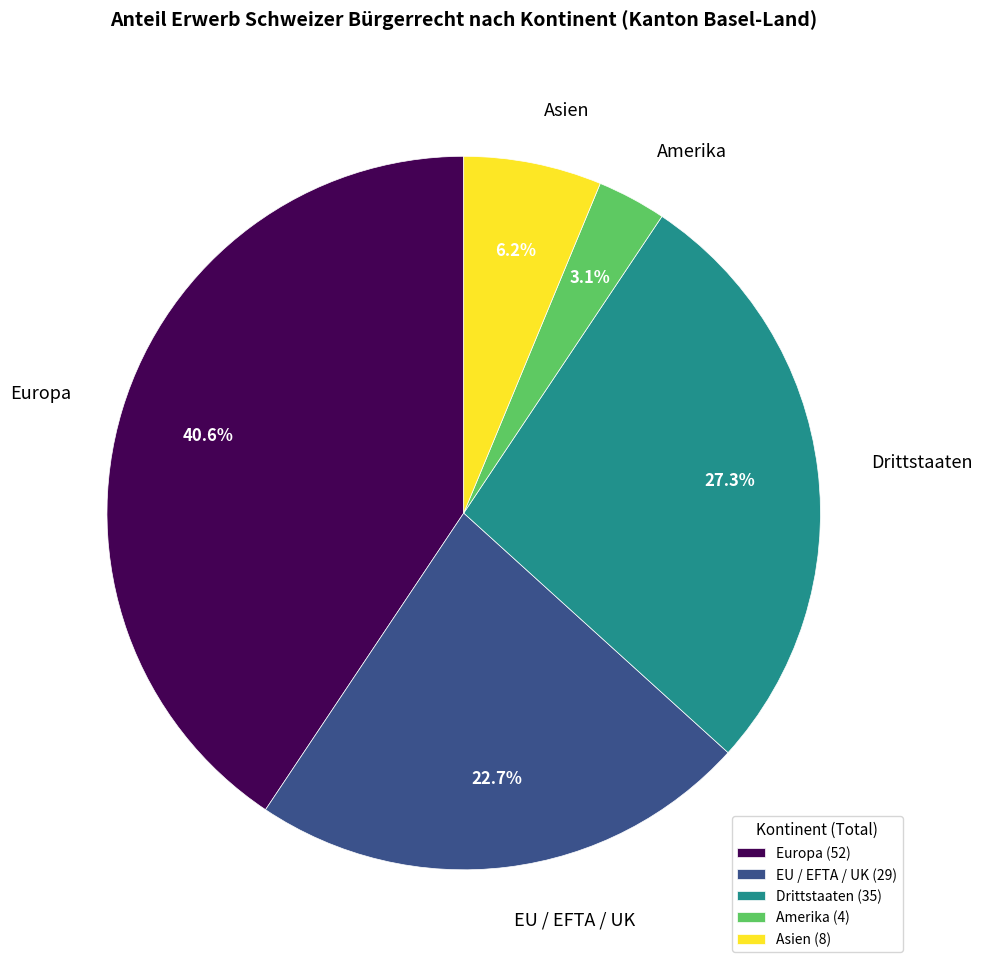

Do Amerika and EU / EFTA / UK together represent more than half of the pie?

No